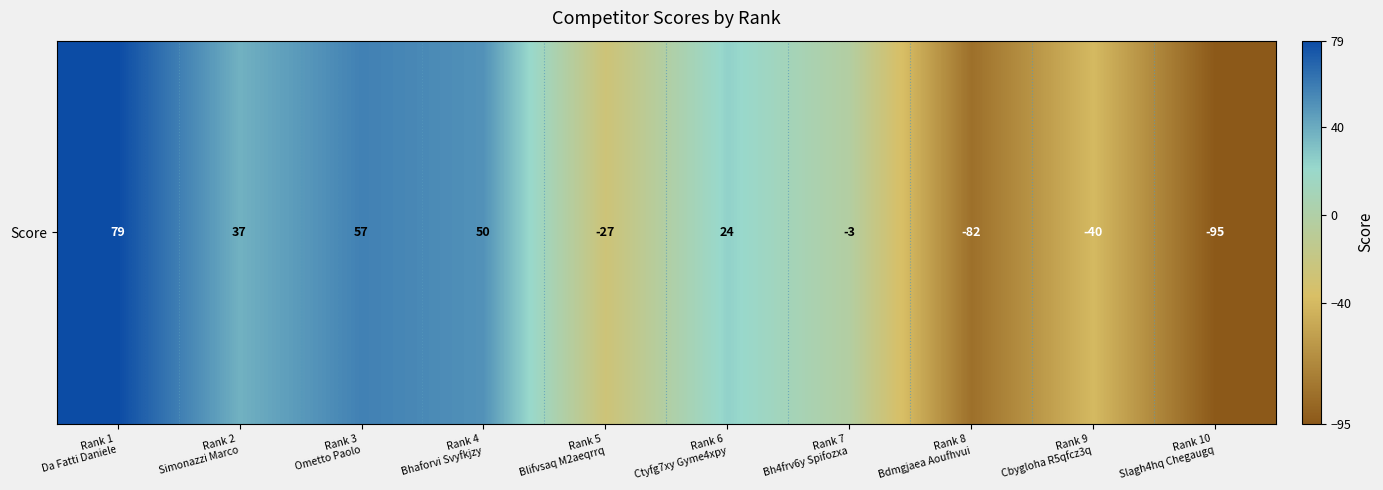

Which category has the lowest value across all series?

Rank 10
Slagh4hq Chegaugq